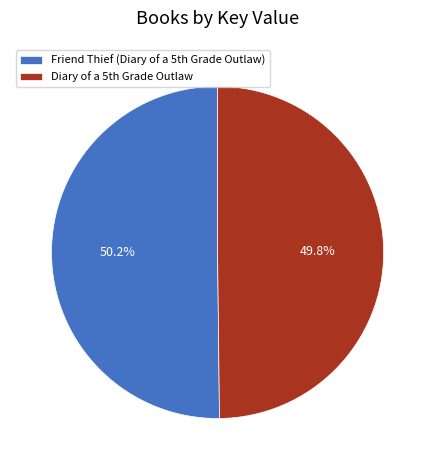

How many slices are in this pie chart?

2